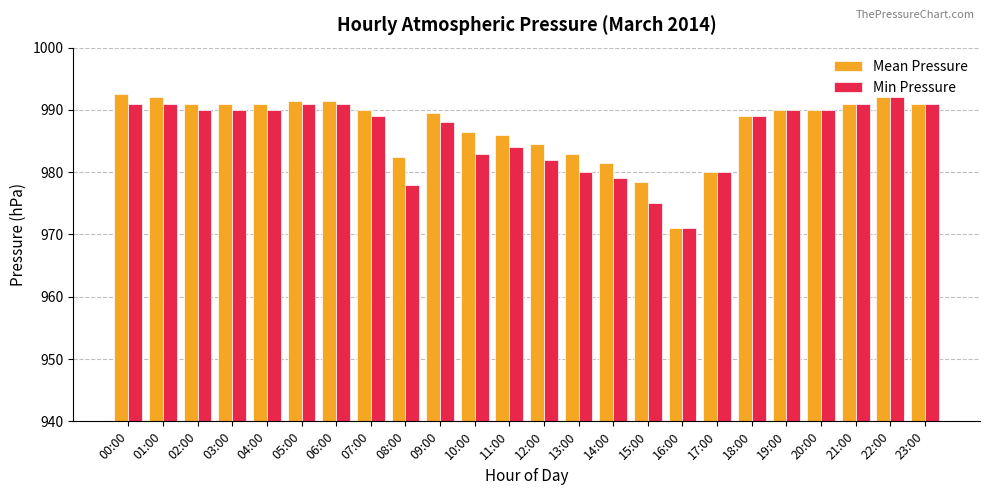

What is the total value across all series at 15:00?

1953.5